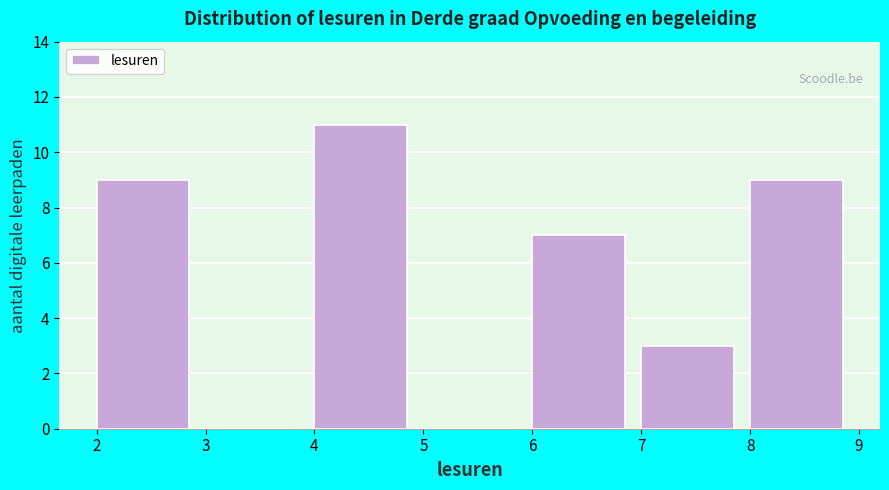

Reading left to right, transcribe this chart: for each bar, give the range it covers on the x-axis and its height. The values are not printed on the chart, so give them approximately, as read against the axis.

2 to 3: 9
3 to 4: 0
4 to 5: 11
5 to 6: 0
6 to 7: 7
7 to 8: 3
8 to 9: 9